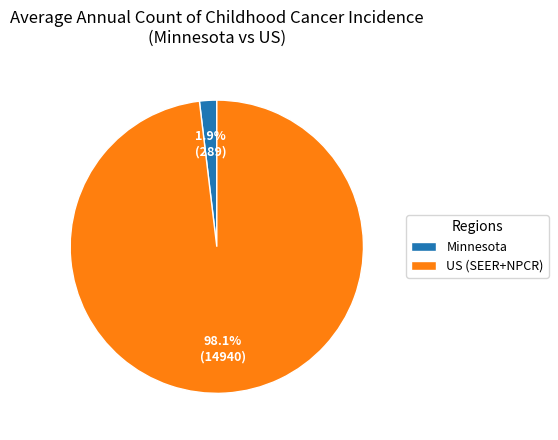

What percentage is the Minnesota slice, to the nearest percent?

2%